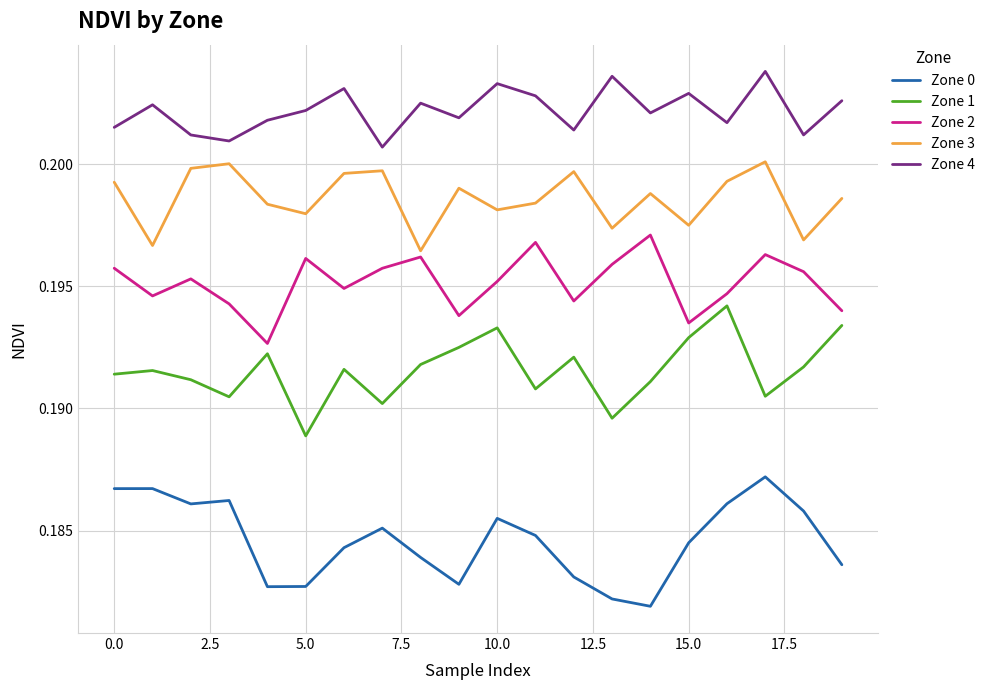

True or false: Zone 4 and Zone 2 cross at least once.

False